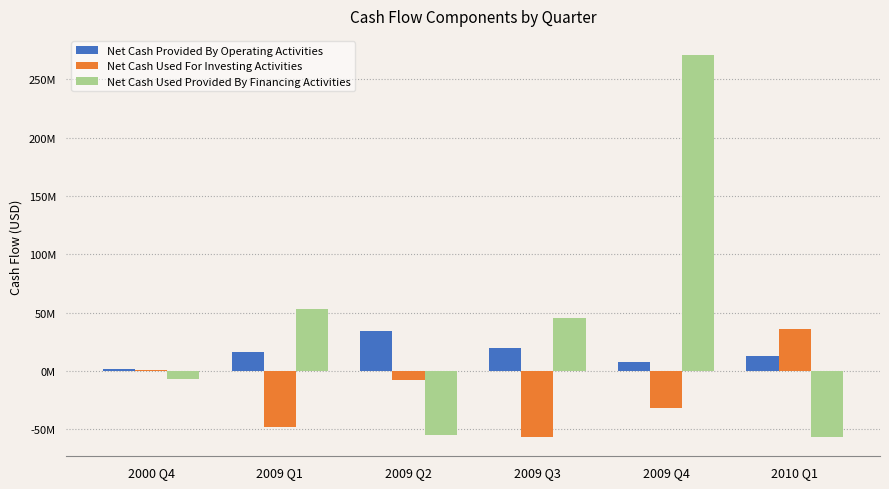

Are the bars horizontal?

No